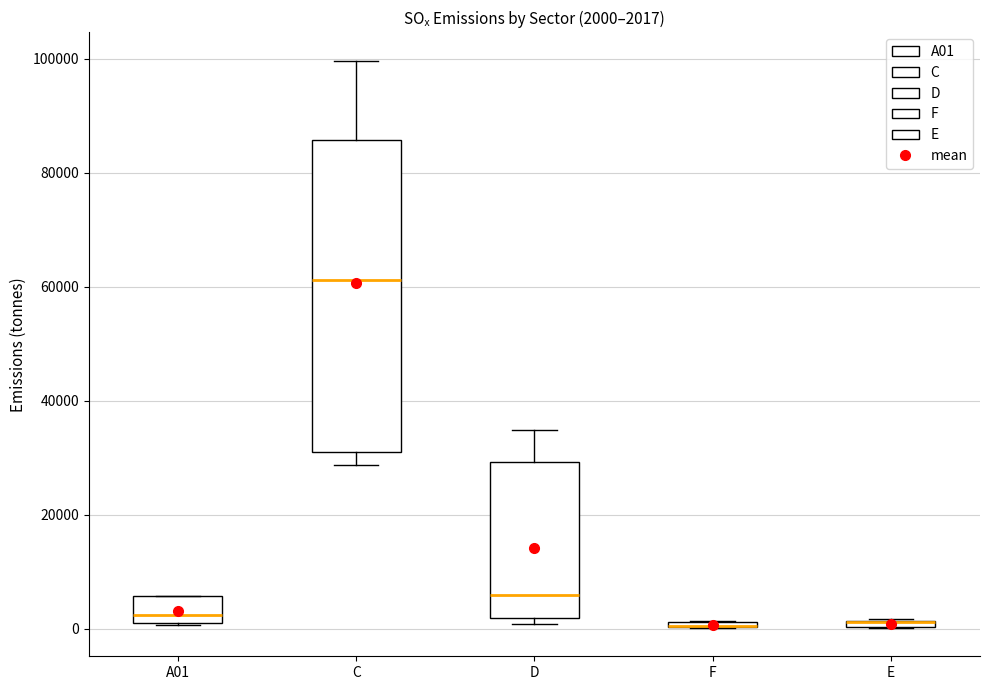

Which box is the tallest, from its lower edge to its upper edge?

C